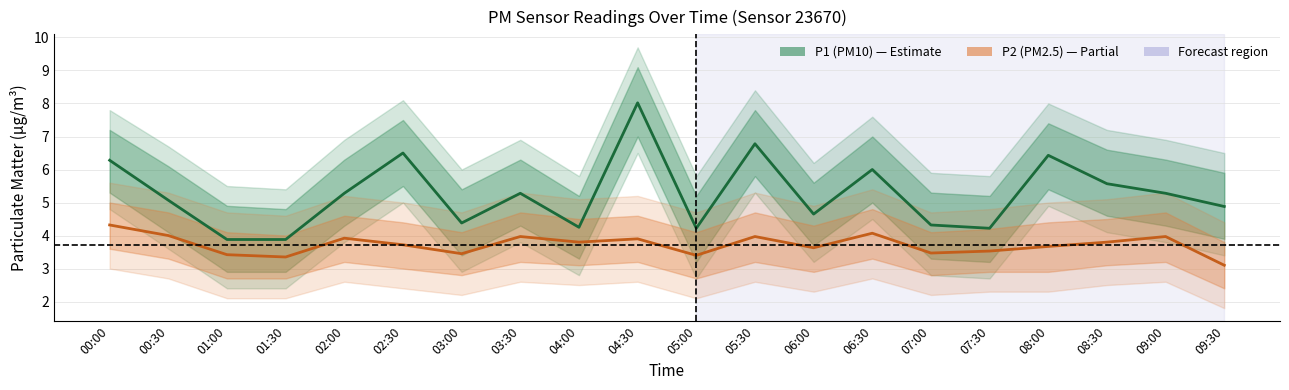

Which series has the largest total across all categories?

P1 (PM10)